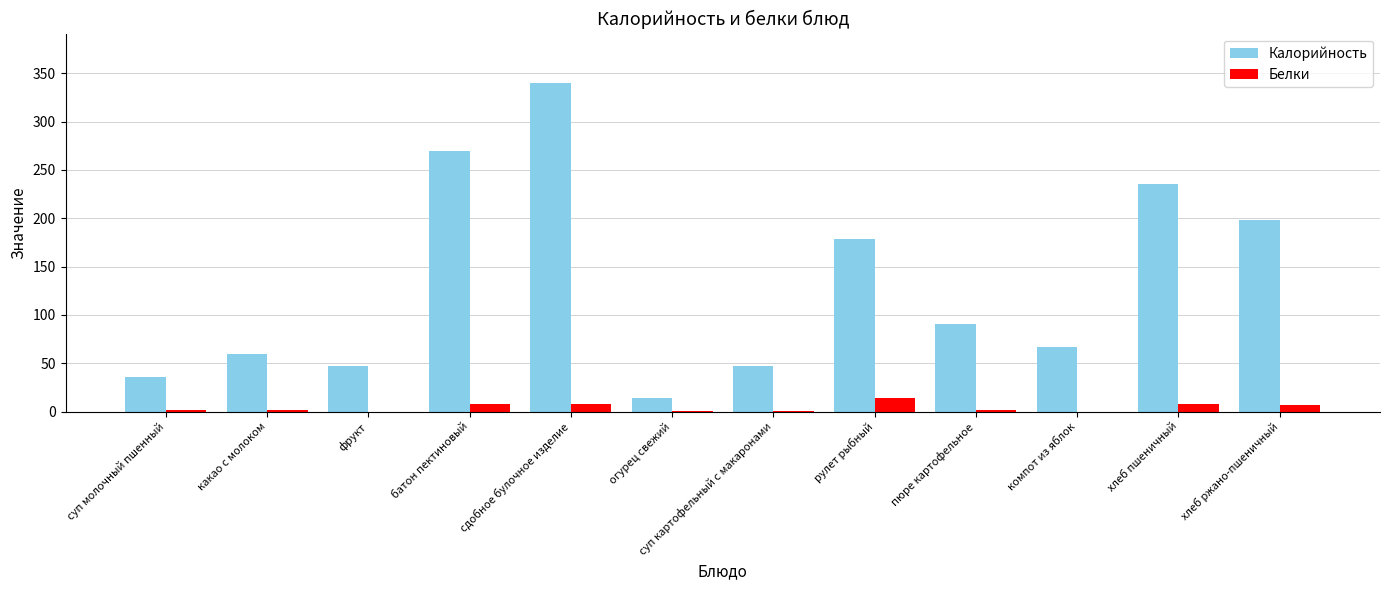

What is the sum of all Белки values?

52.2